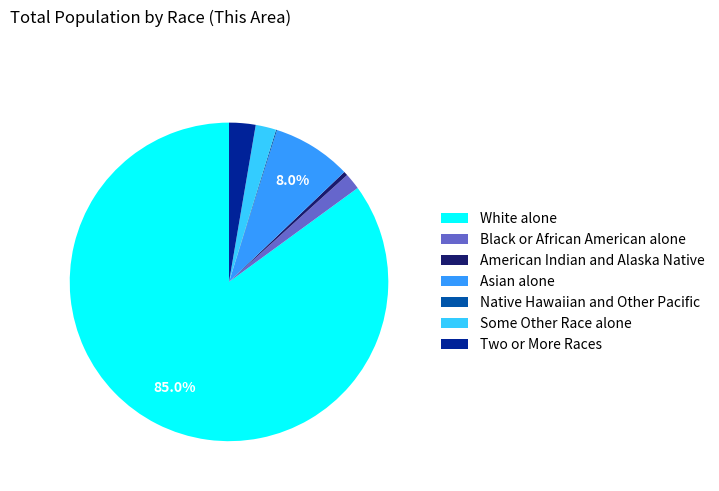

Do Black or African American alone and Asian alone together represent more than half of the pie?

No